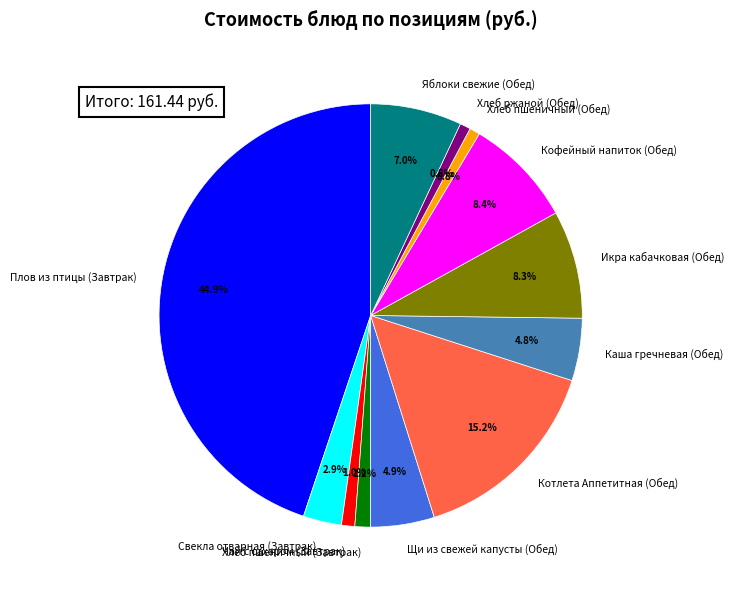

Which category has the biggest portion of the pie?

Плов из птицы (Завтрак)